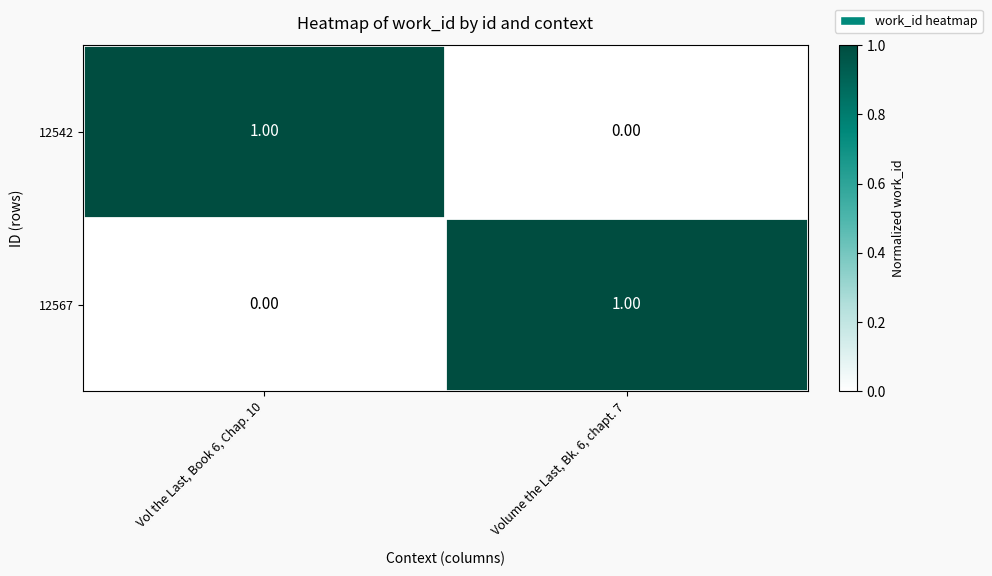

Rank the series at Vol the Last, Book 6, Chap. 10 from lowest to highest value.

12567, 12542